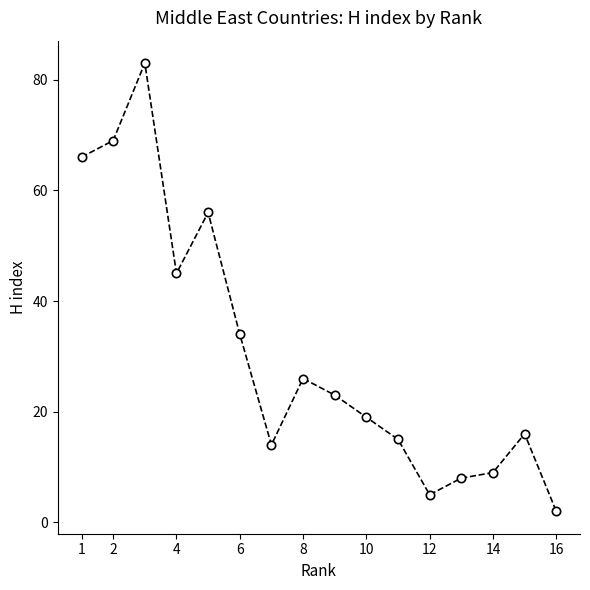

Reading left to right, what are all the values shown in this chart?

66	69	83	45	56	34	14	26	23	19	15	5	8	9	16	2